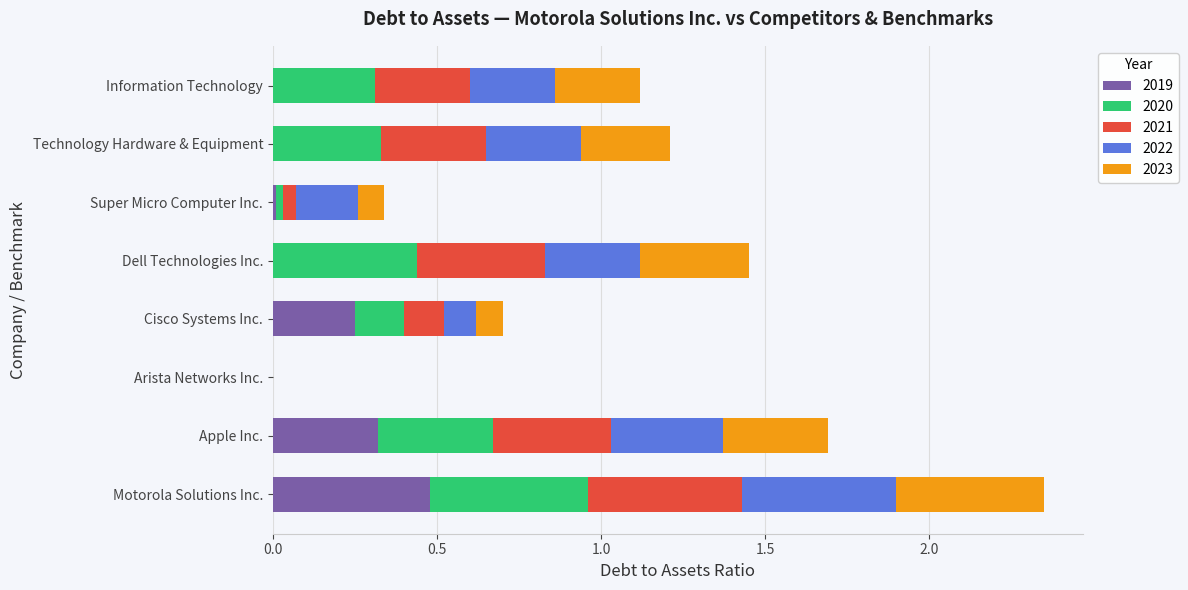

At which label does 2019 reach its peak?

Motorola Solutions Inc.